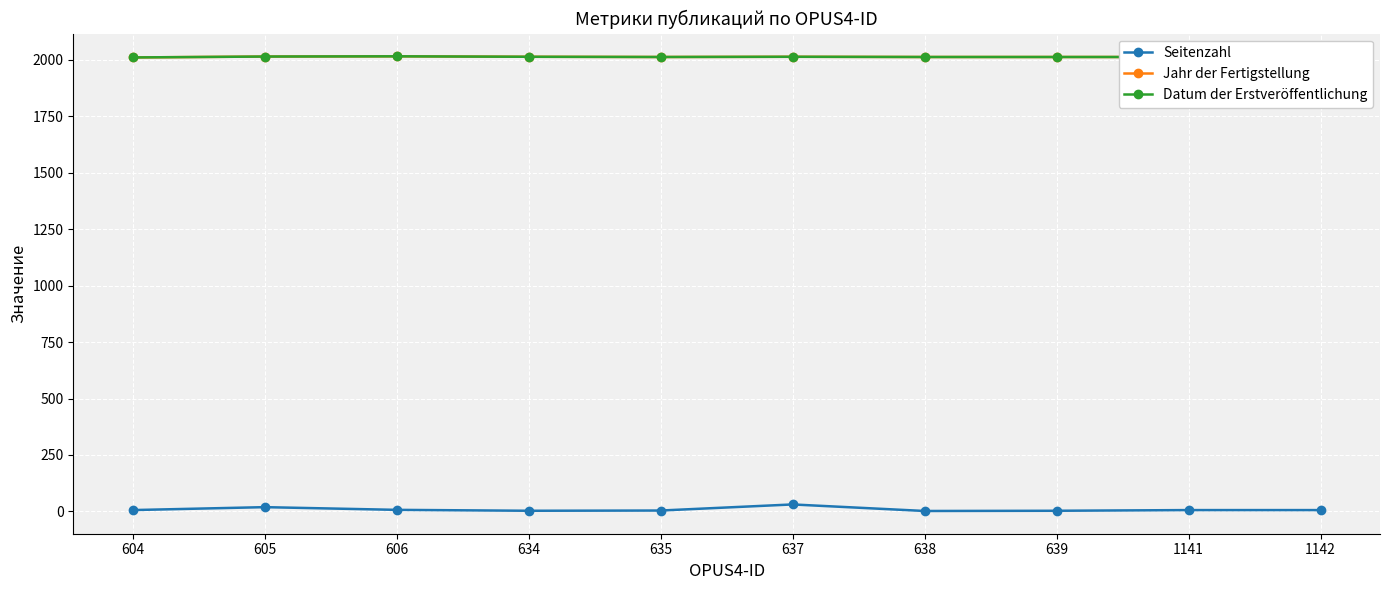

The Seitenzahl series shows 6 at 604. True or false?

True